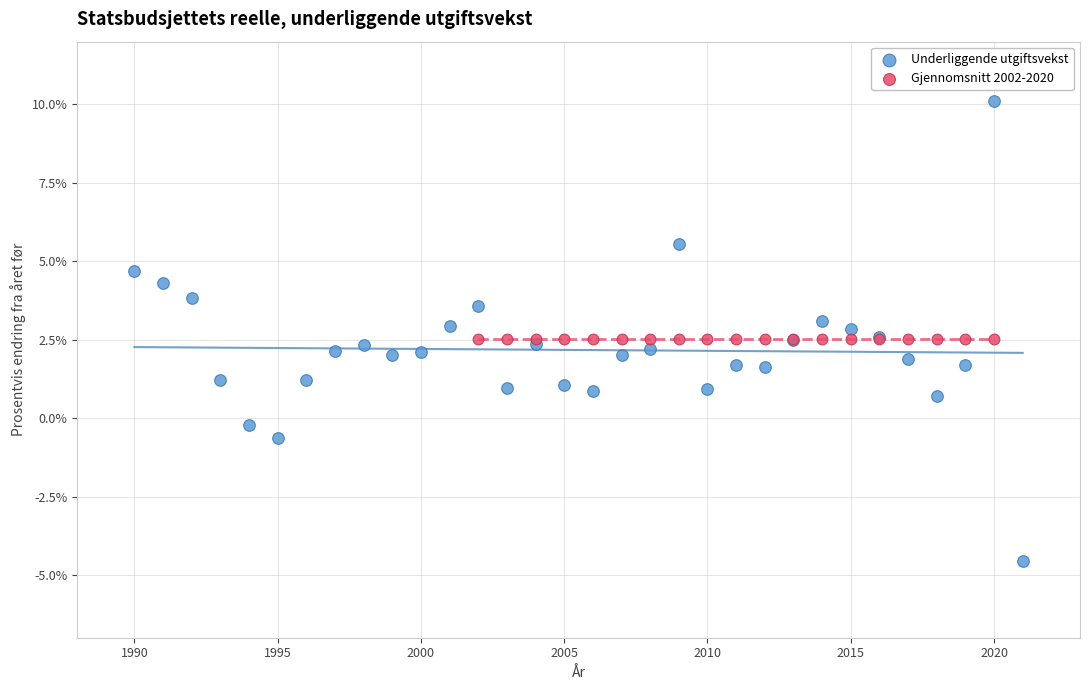

Which series contains the lowest Y value?

Underliggende utgiftsvekst